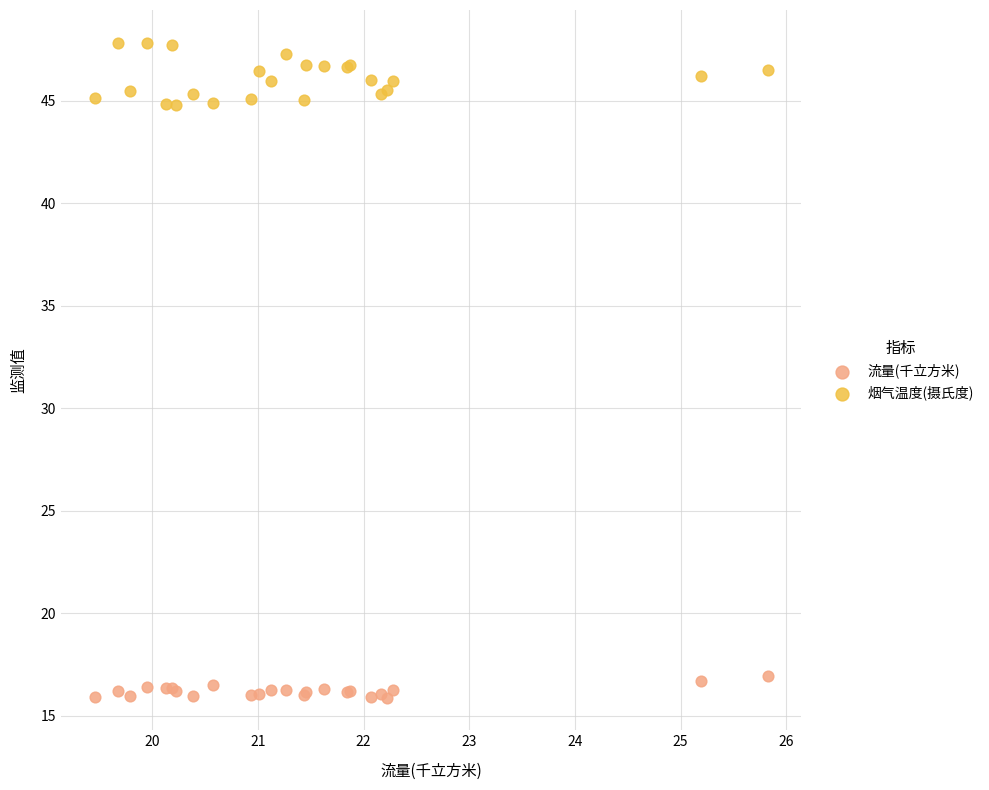

Which series contains the highest Y value?

烟气温度(摄氏度)